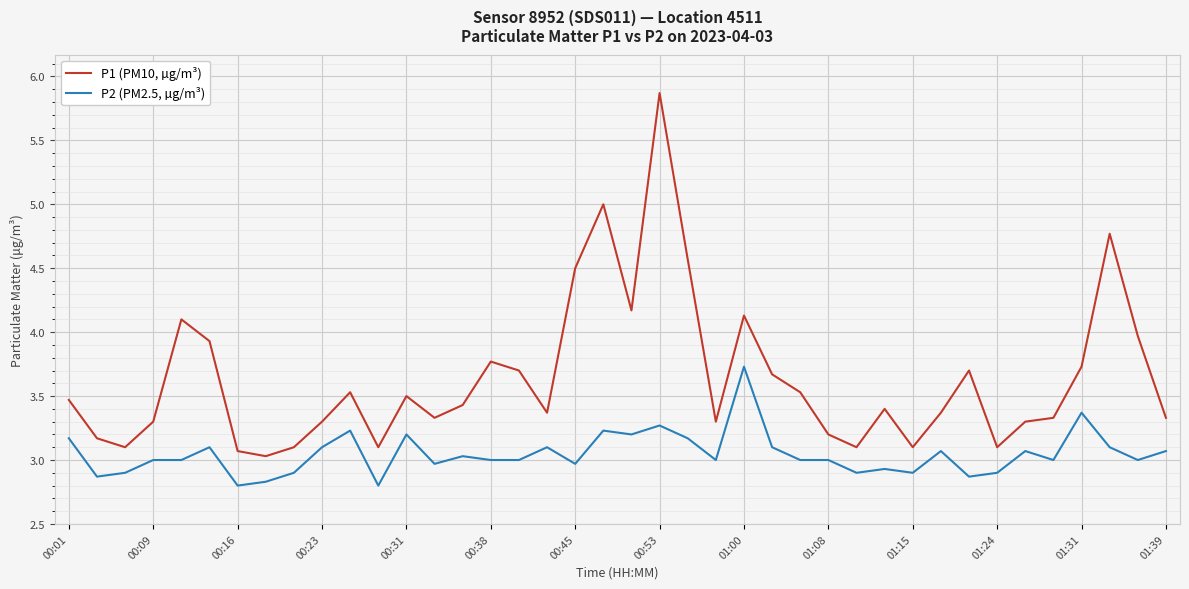

Which series has the largest range (max minus min)?

P1 (PM10, µg/m³)